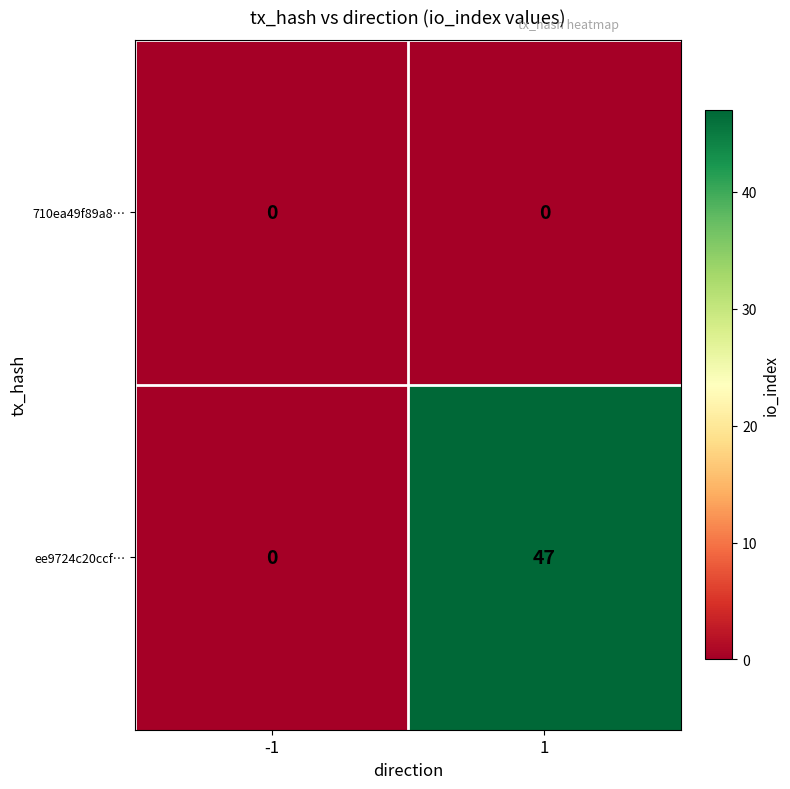

What is the total value across all series at 1?

47